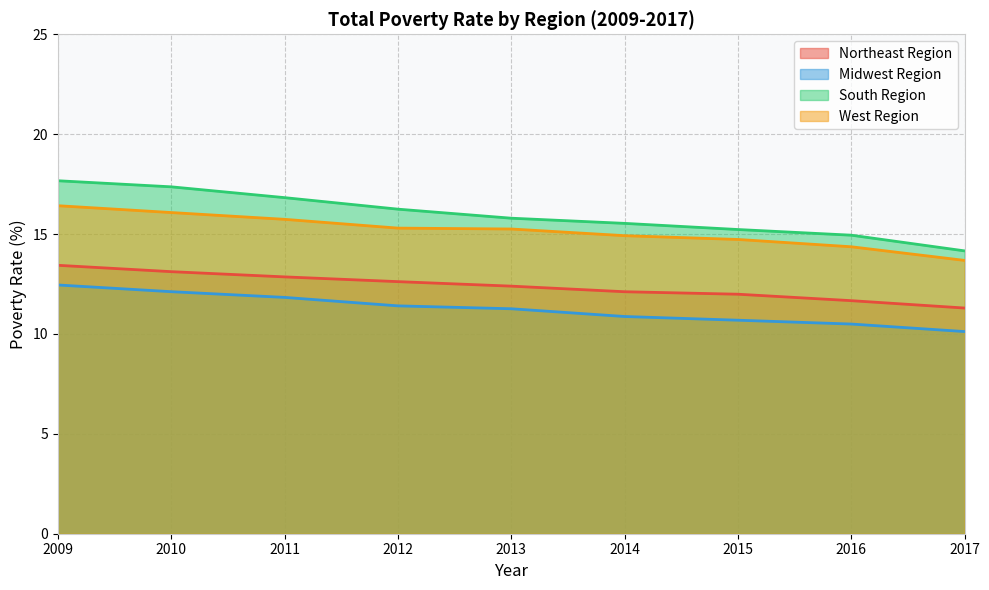

How many values in the Midwest Region series are below 11?

4